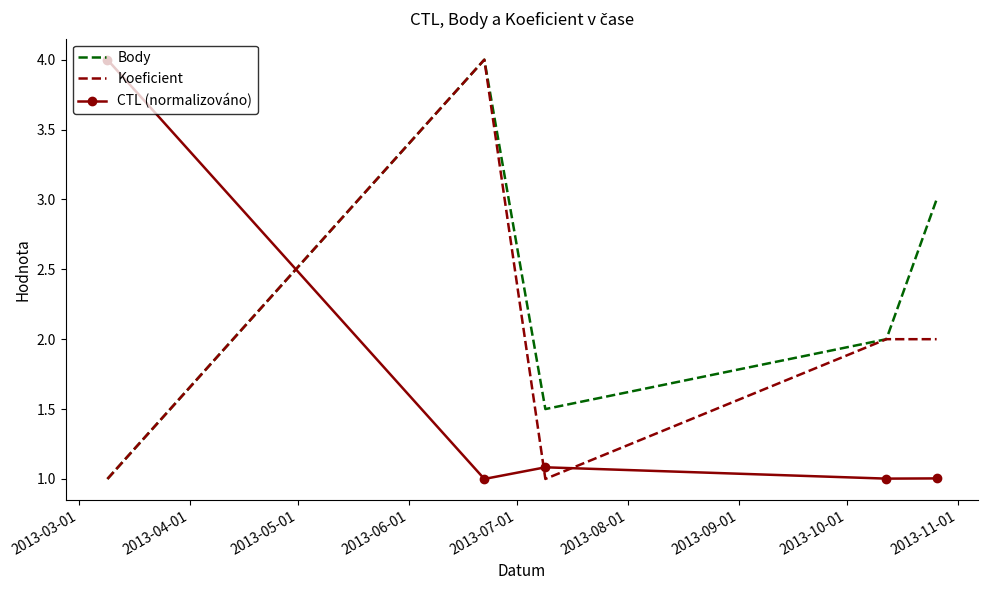

Rank the series by their average value, from lowest to highest.

CTL (normalizováno), Koeficient, Body